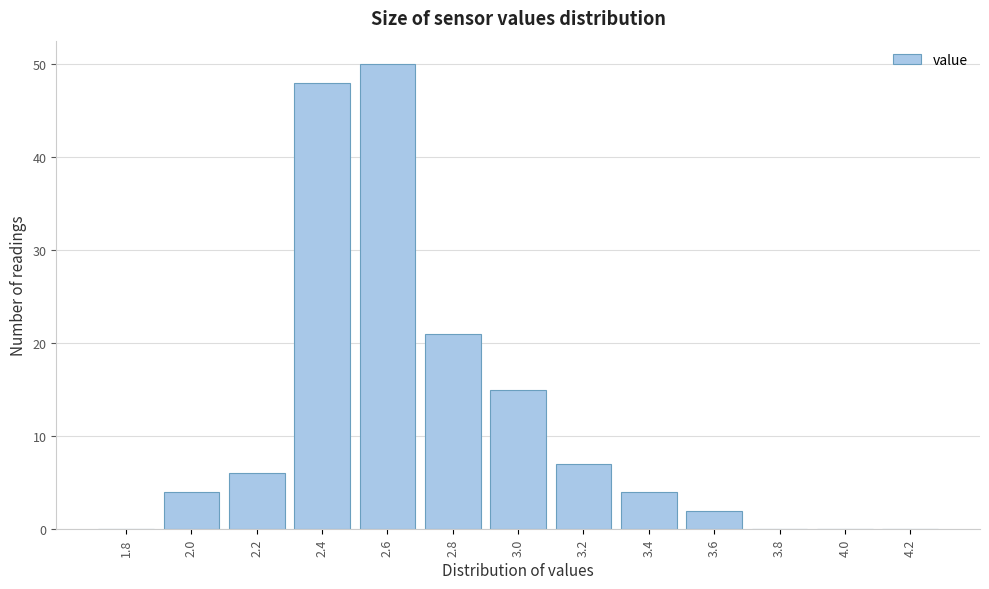

Reading left to right, list all the values displayed in this chart.

1.8=0	2.0=4	2.2=6	2.4=48	2.6=50	2.8=21	3.0=15	3.2=7	3.4=4	3.6=2	3.8=0	4.0=0	4.2=0